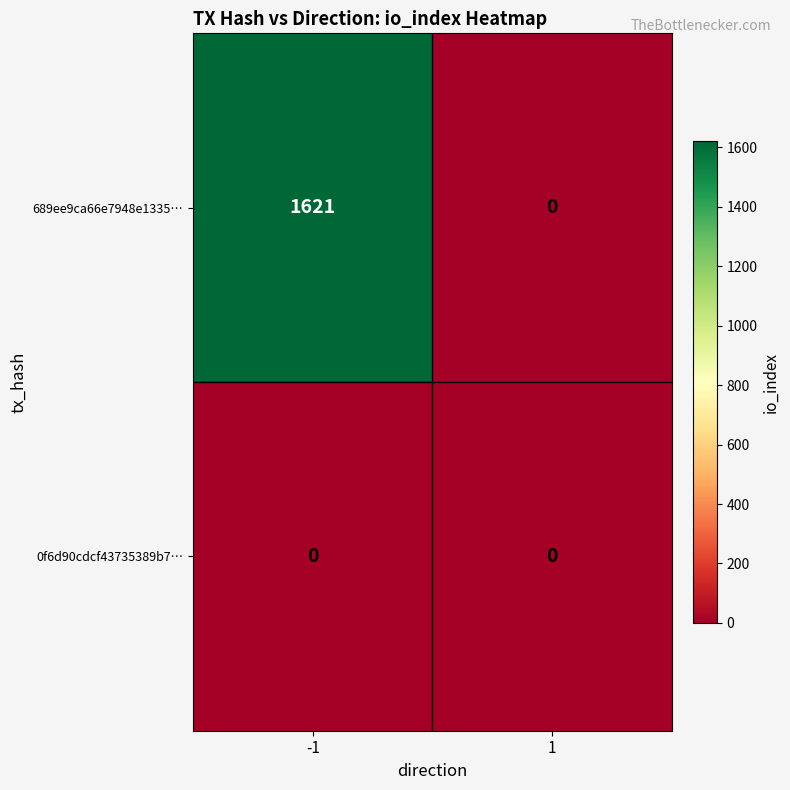

At how many categories does at least one series exceed 621?

1